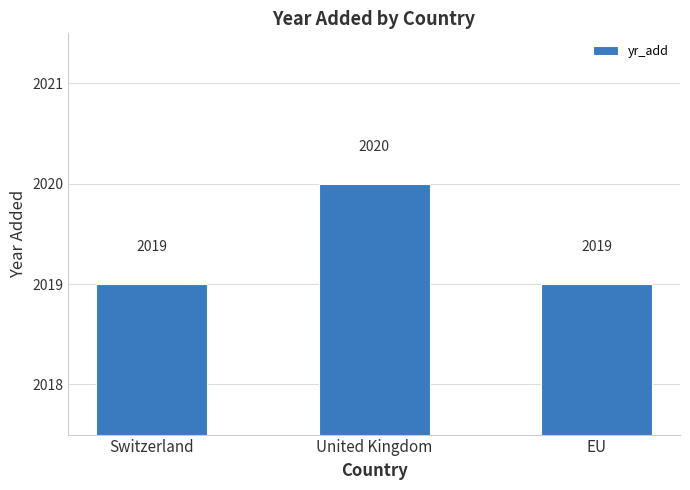

Are the bars horizontal?

No